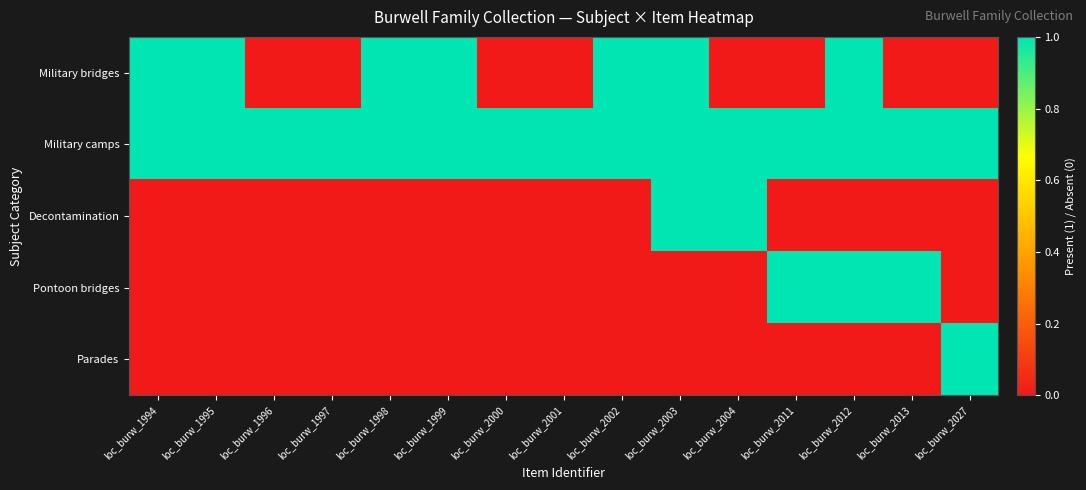

At how many categories does at least one series exceed 0?

15